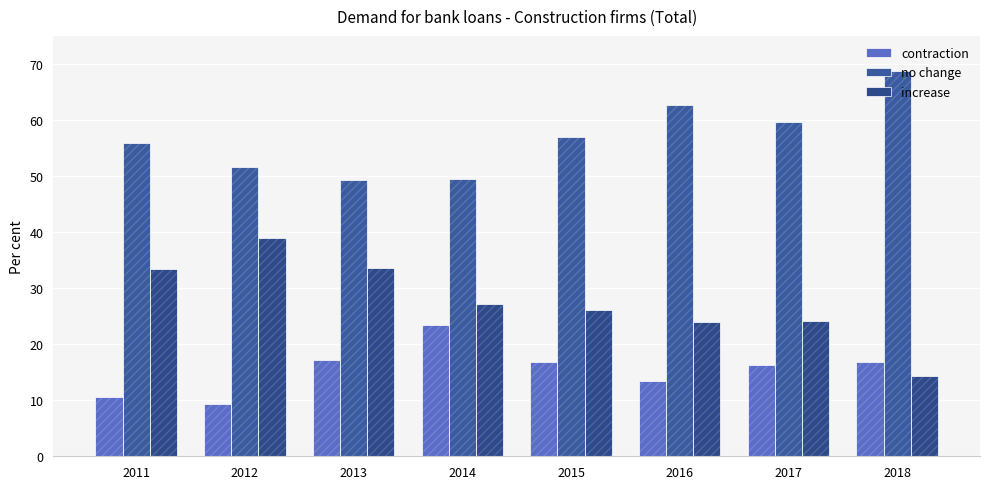

Rank the series by their maximum value, from lowest to highest.

contraction, increase, no change